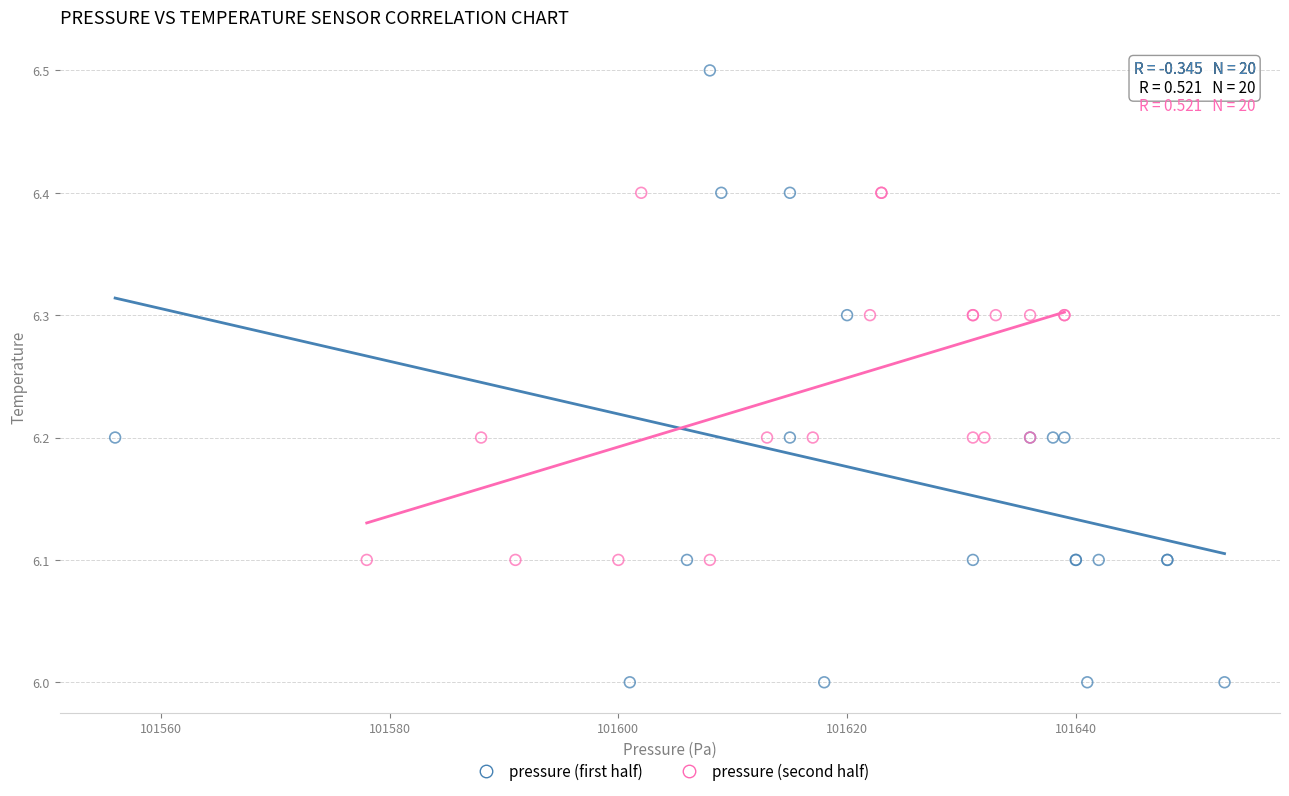

Which series reaches the maximum Y coordinate?

pressure (first half)